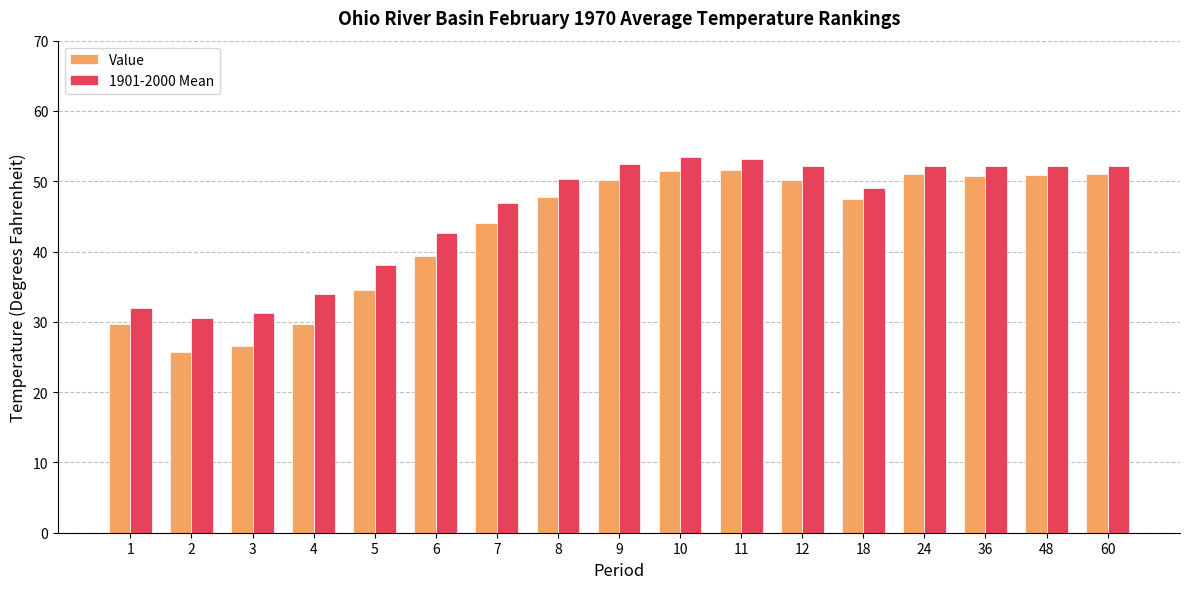

What is the difference between the highest and lowest values at 48?

1.3